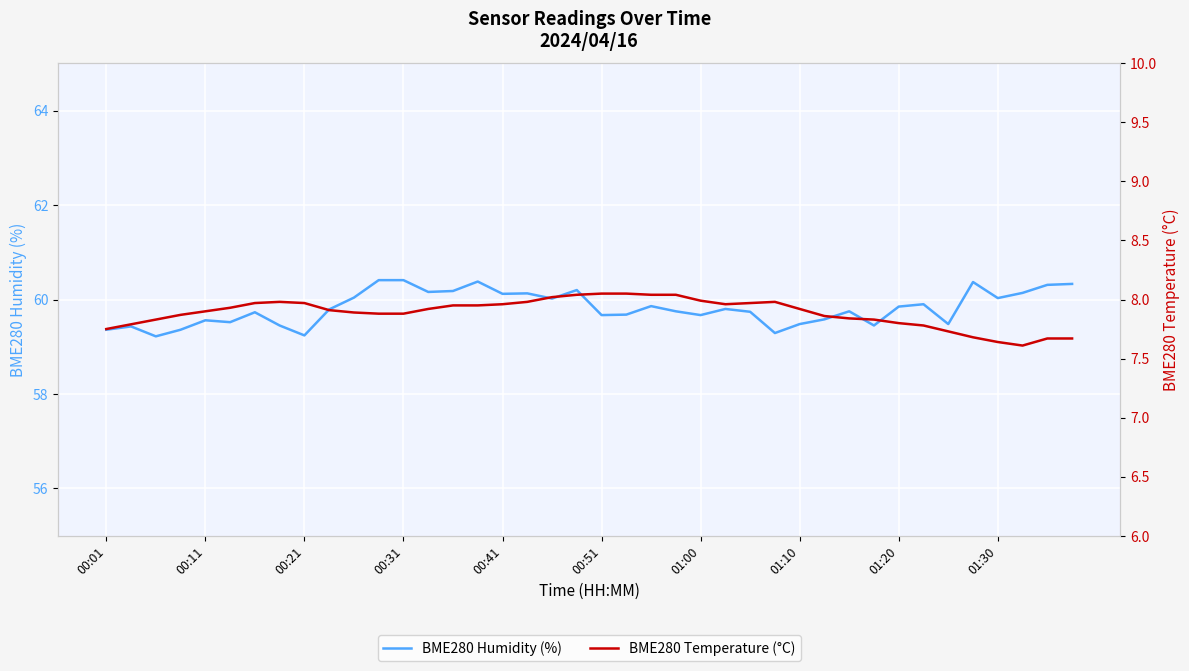

The BME280 Temperature (°C) series shows 7.8 at 00:01. True or false?

True